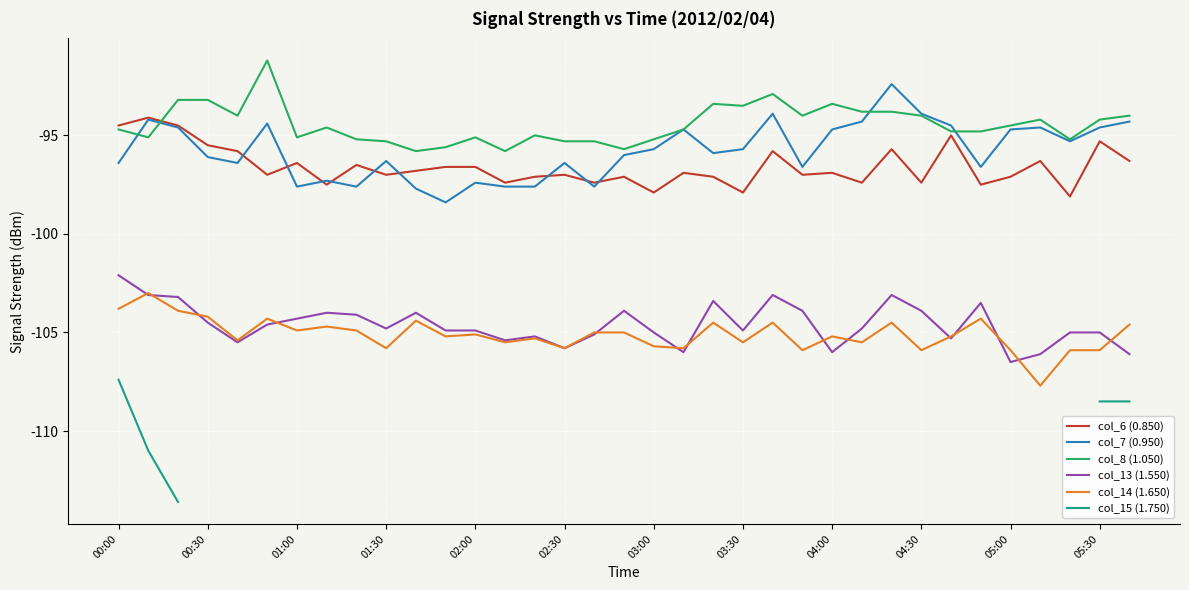

Which series has the largest total across all categories?

col_8 (1.050)